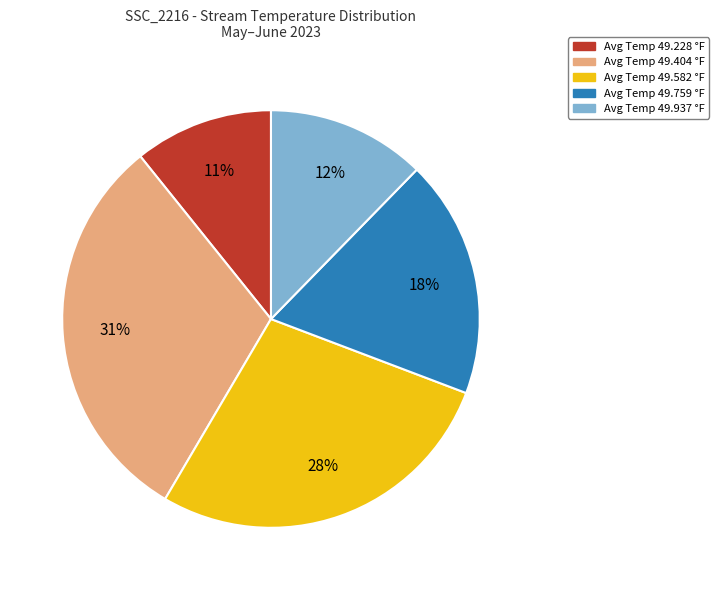

True or false: Avg Temp 49.404 °F accounts for 18% of the total.

False